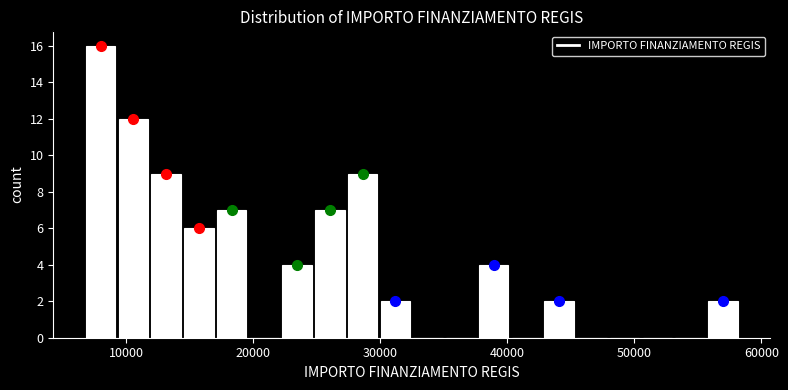

Read against the x-axis, roughly where is the centre of the tallest bar?

8000